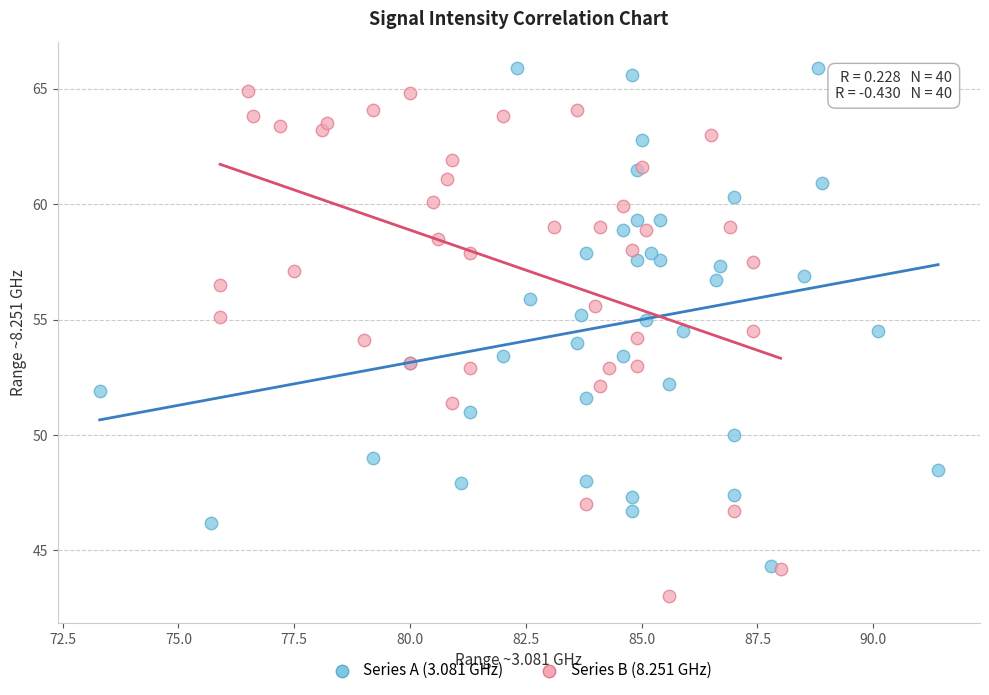

What are all the series names shown in the legend?

Series A (3.081 GHz), Series B (8.251 GHz)